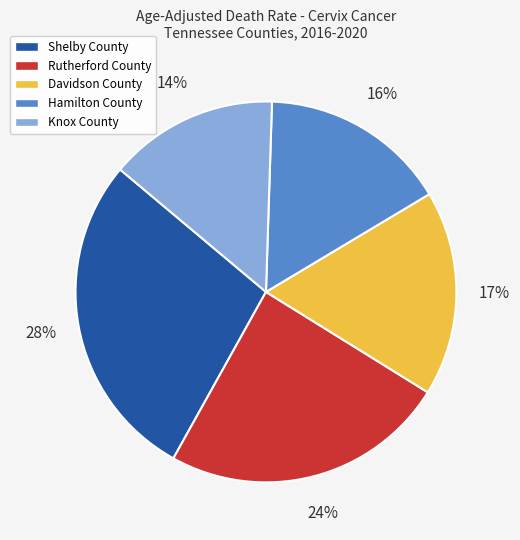

Combined, do Shelby County and Hamilton County account for over 50%?

No